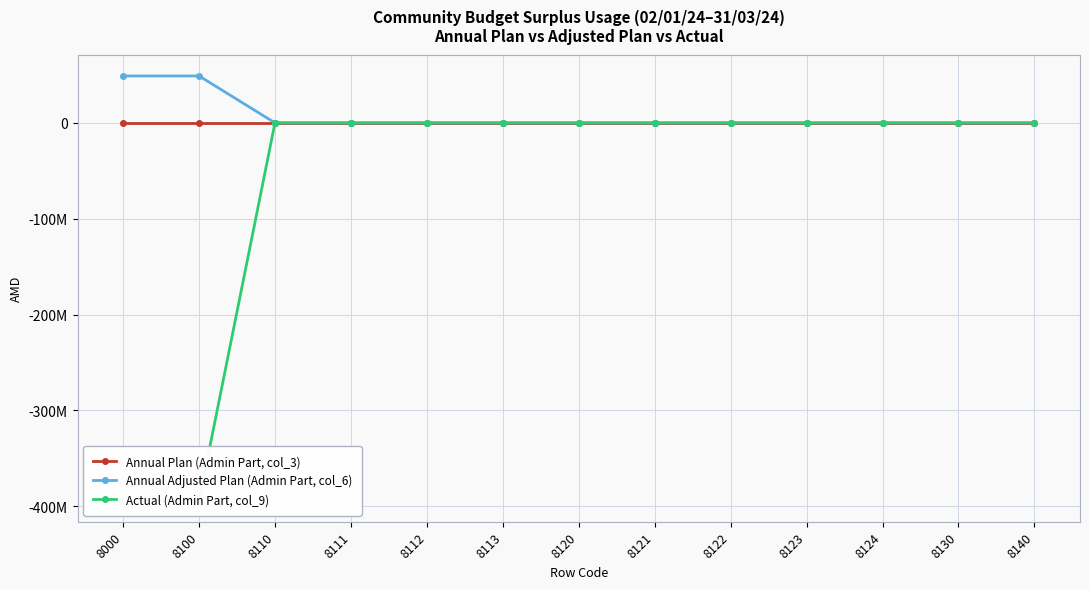

Between 8123 and 8113, which is larger?

8123